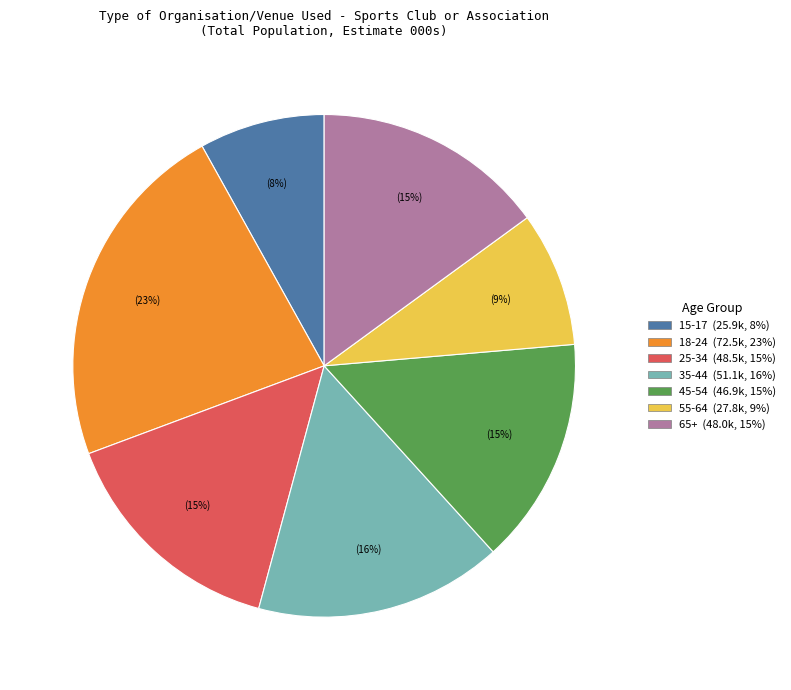

Combined, do 15-17 and 55-64 account for over 50%?

No